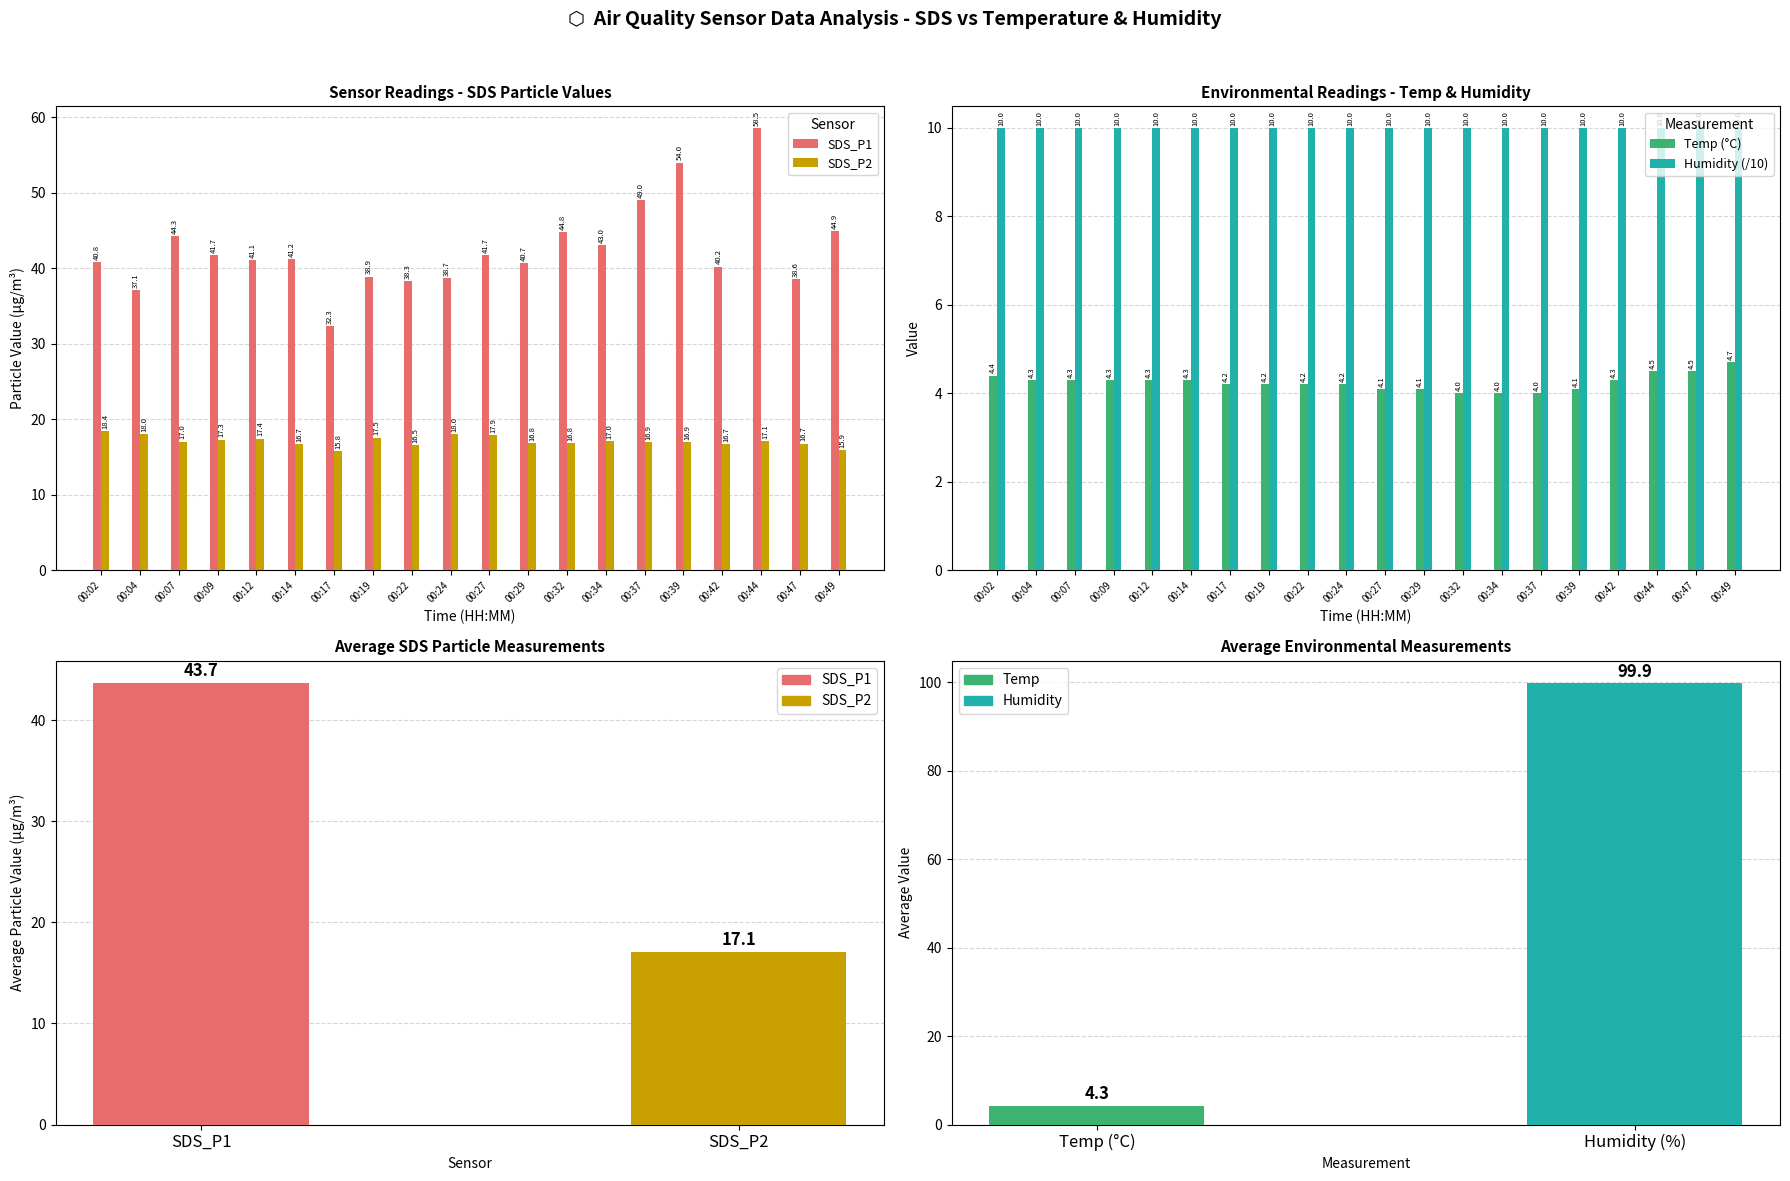

True or false: Humidity (/10) has a value of 3.4 at 00:47.

False